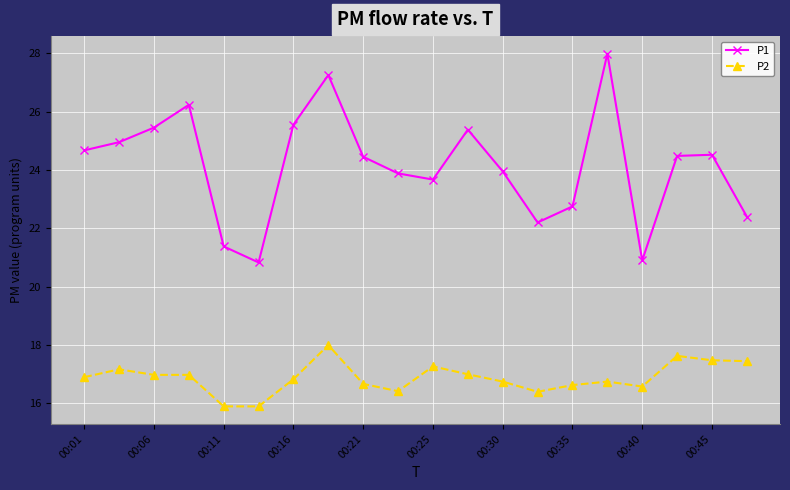

What is the maximum value shown in the chart?

28.0